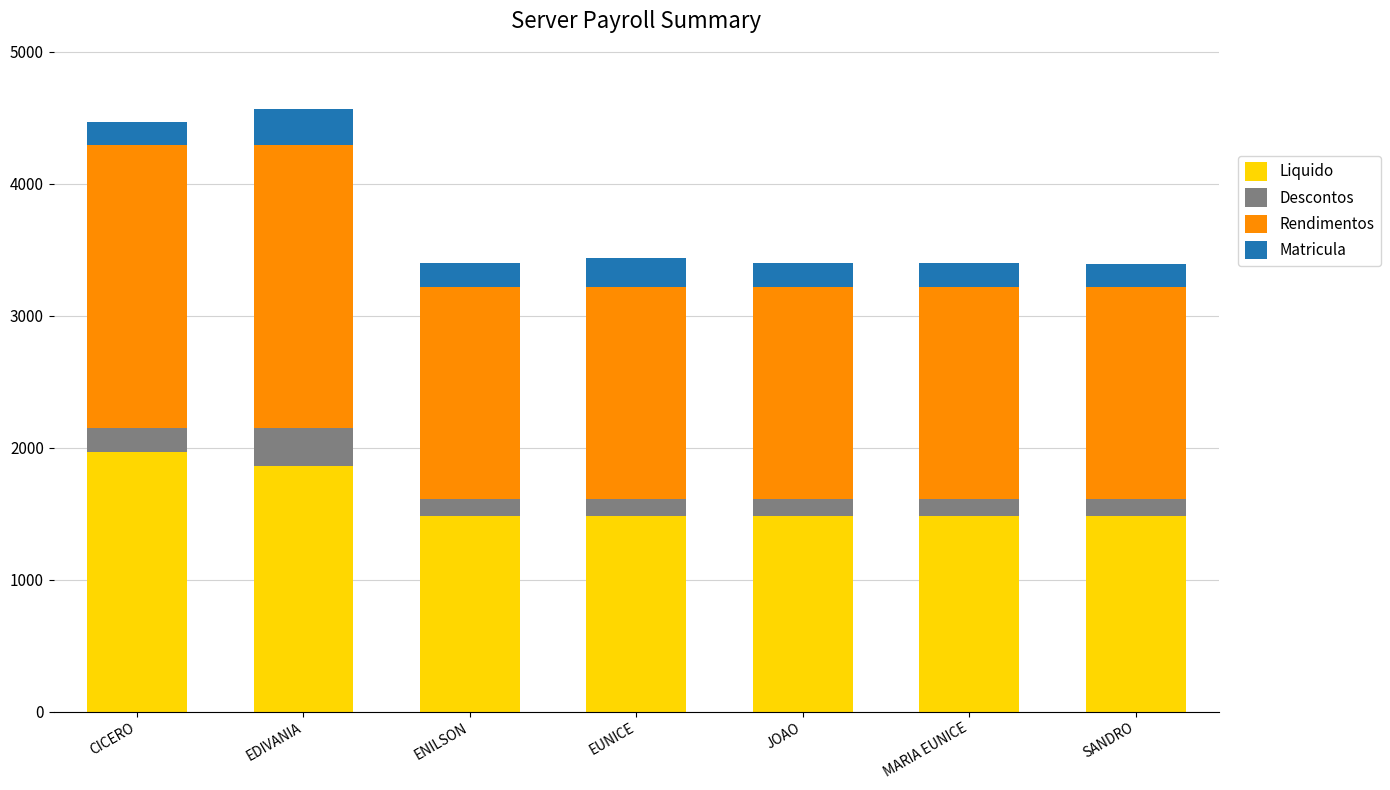

What is the difference between the second highest and second lowest values in the Liquido series?

382.2